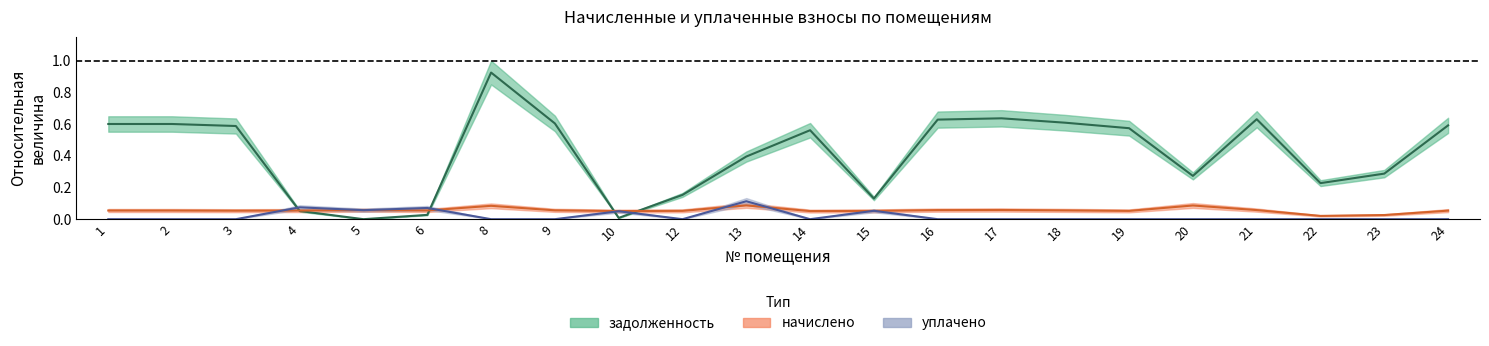

Is it true that уплачено equals -0.1 at 24?

False